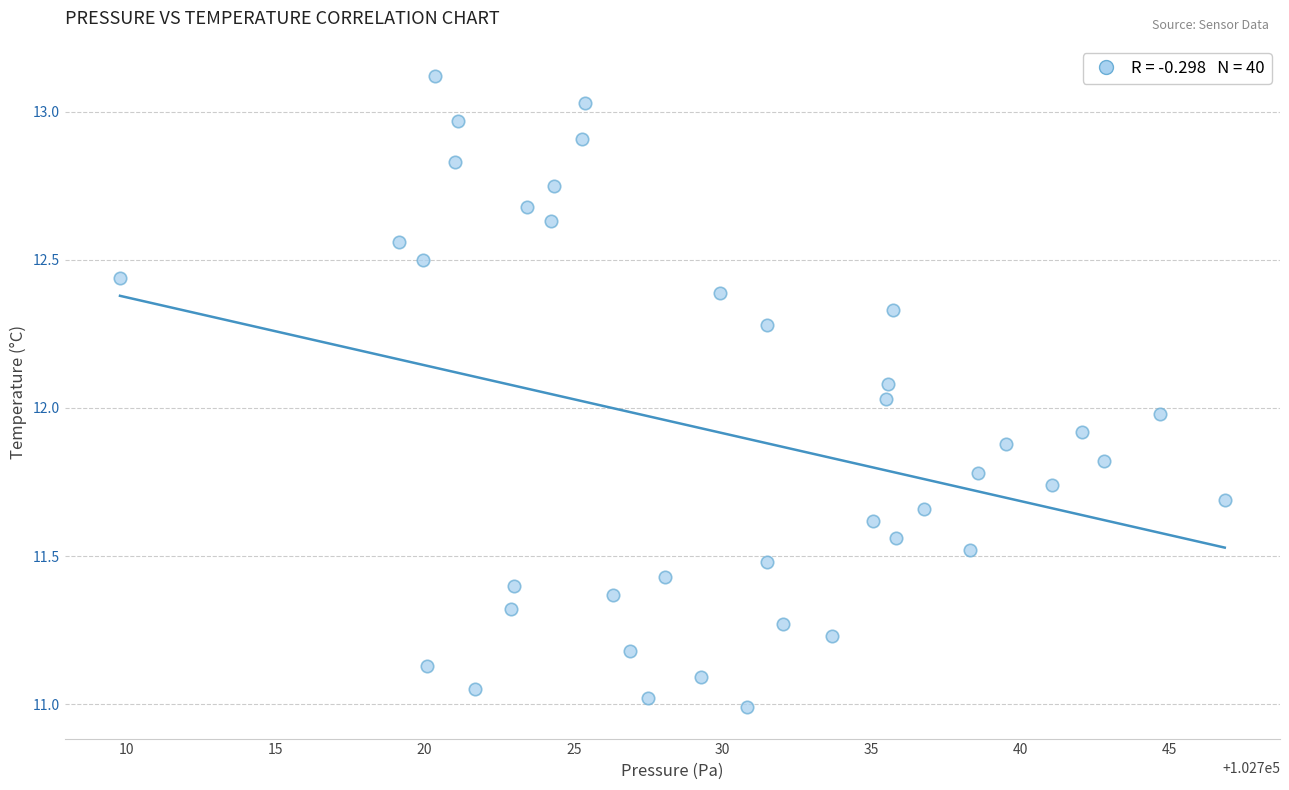

What is the range of Y values (max minus min)?

2.1